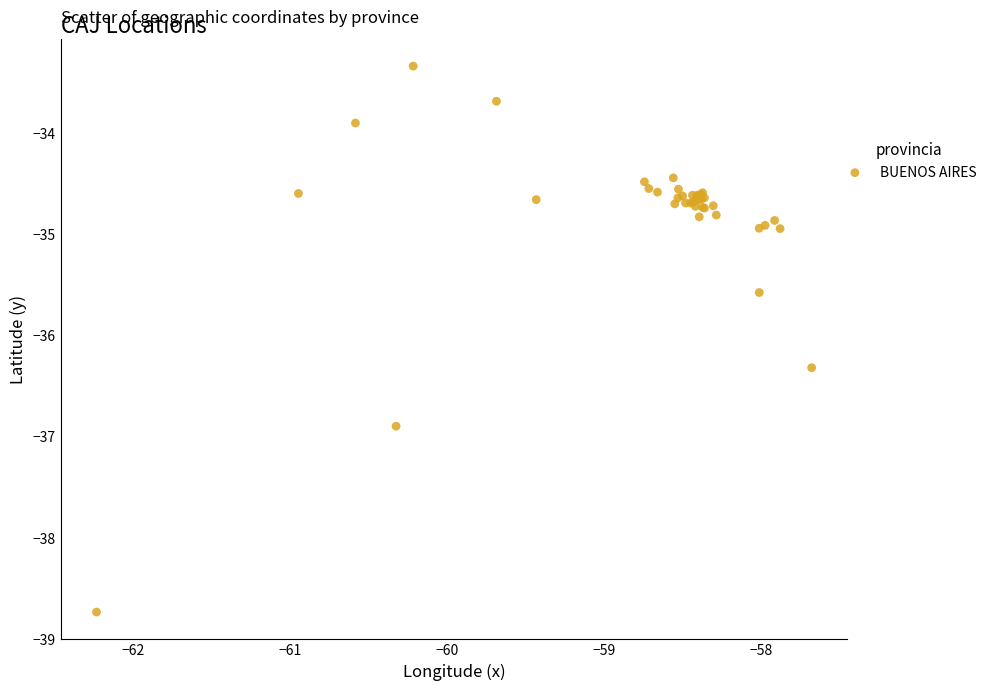

What Y value in the scatter plot is closest to -36?

-36.3